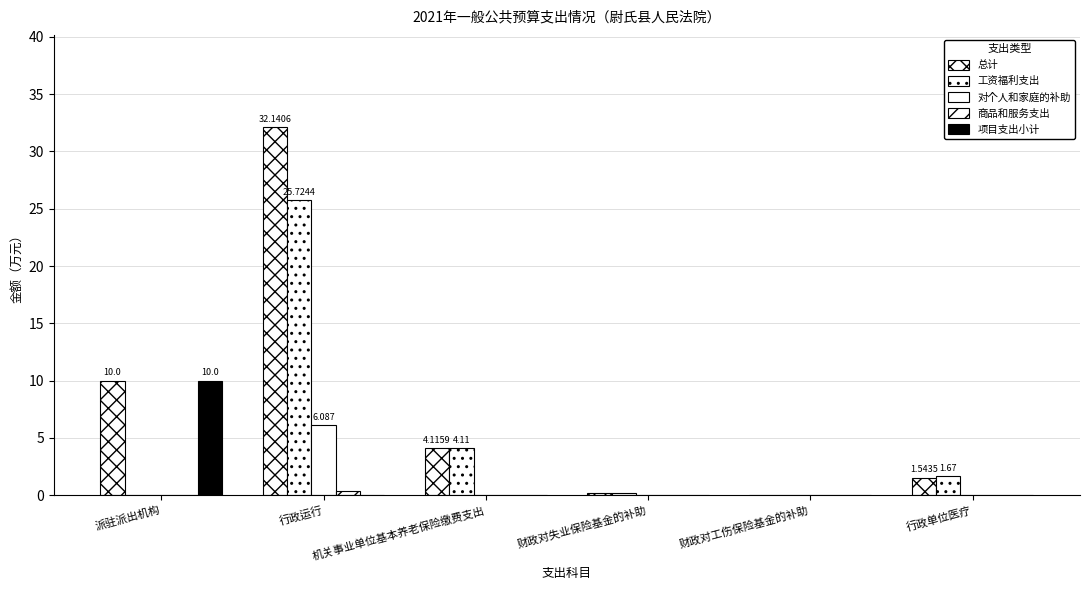

What is the label of the 1st bar from the right?

行政单位医疗